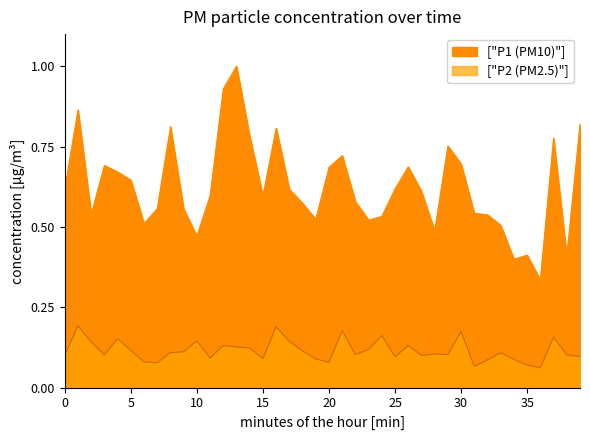

Which series changed the most between 00:00 and 00:07?

P1